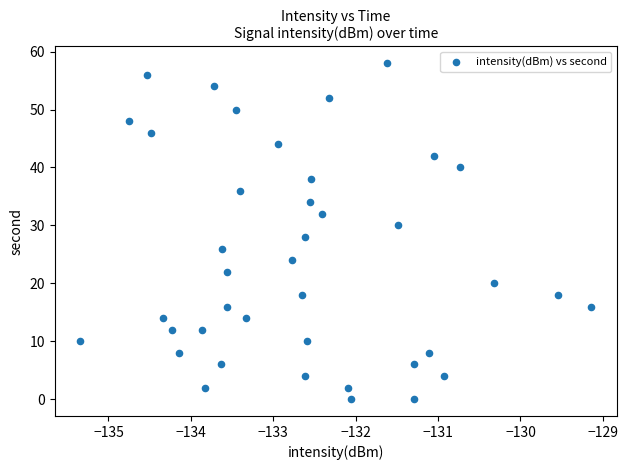

What is the range of Y values (max minus min)?

58